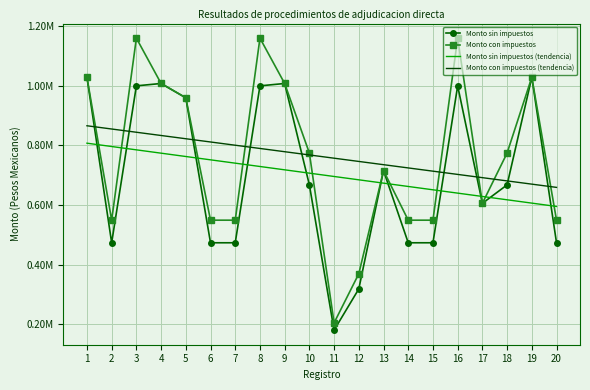

What is the difference between the maximum and minimum values in the Monto sin impuestos (tendencia) series?

212014.2